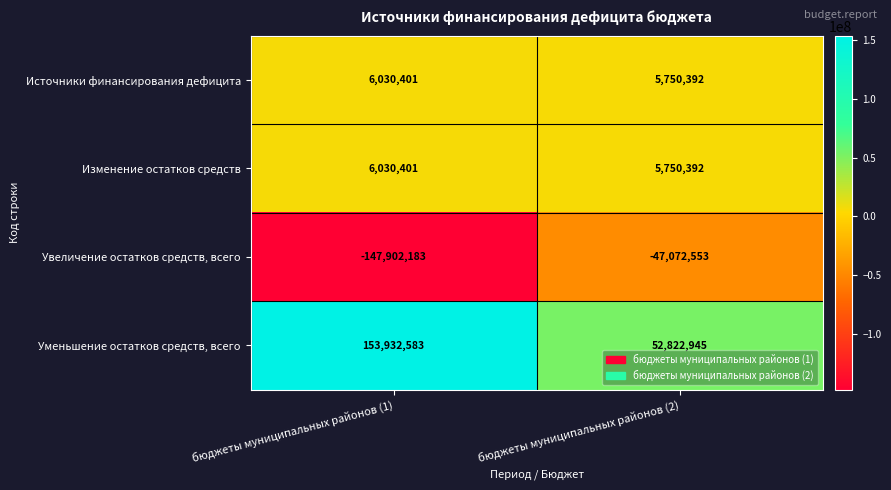

Reading left to right, extract all data points from this chart.

Источники финансирования дефицита: бюджеты муниципальных районов (1)=6030401	бюджеты муниципальных районов (2)=5750392
Изменение остатков средств: бюджеты муниципальных районов (1)=6030401	бюджеты муниципальных районов (2)=5750392
Увеличение остатков средств, всего: бюджеты муниципальных районов (1)=-147902183	бюджеты муниципальных районов (2)=-47072553
Уменьшение остатков средств, всего: бюджеты муниципальных районов (1)=153932583	бюджеты муниципальных районов (2)=52822945